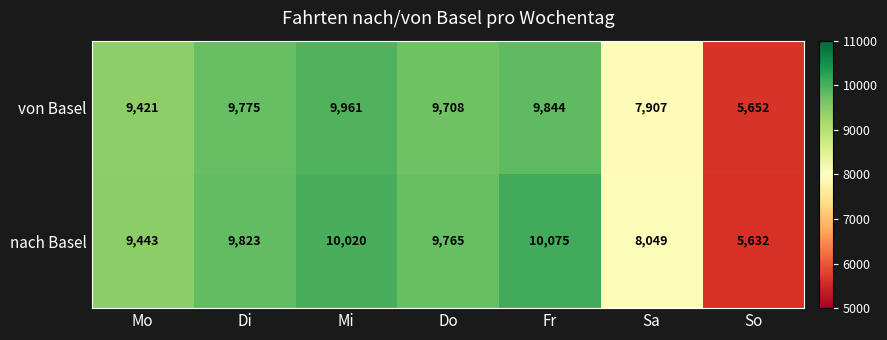

Is it true that von Basel equals 14300 at Di?

False